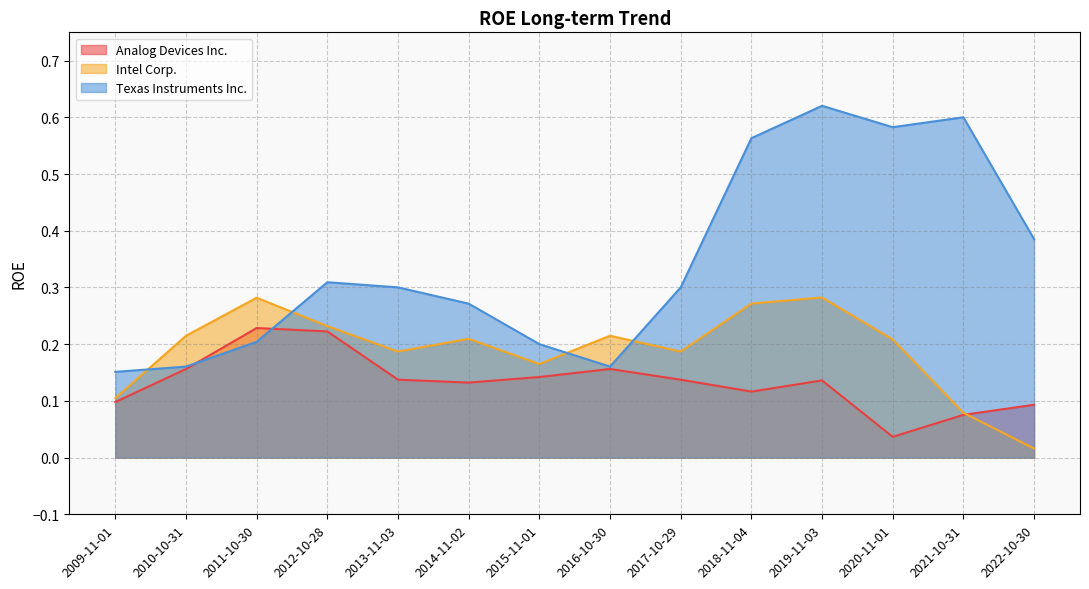

What is the sum of the Analog Devices Inc. values at 2011-10-30 and 2021-10-31?

0.3